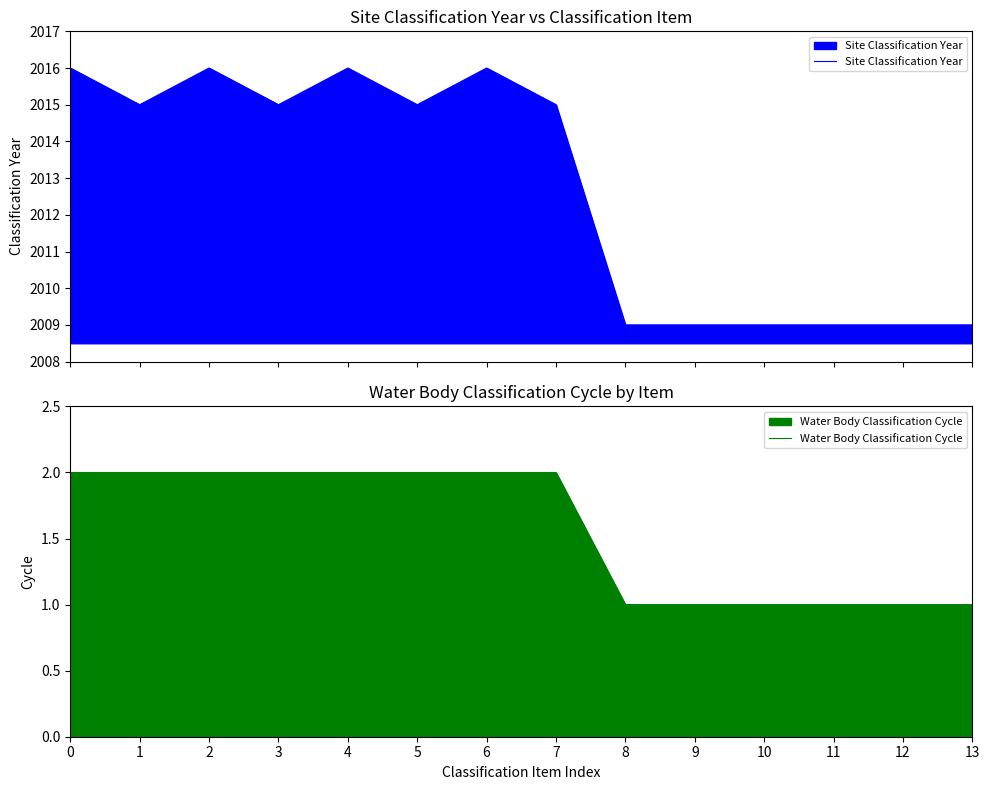

Reading left to right, what are all the values shown in this chart?

Site Classification Year: 0=2016	1=2015	2=2016	3=2015	4=2016	5=2015	6=2016	7=2015	8=2009	9=2009	10=2009	11=2009	12=2009	13=2009
Water Body Classification Cycle: 0=2	1=2	2=2	3=2	4=2	5=2	6=2	7=2	8=1	9=1	10=1	11=1	12=1	13=1